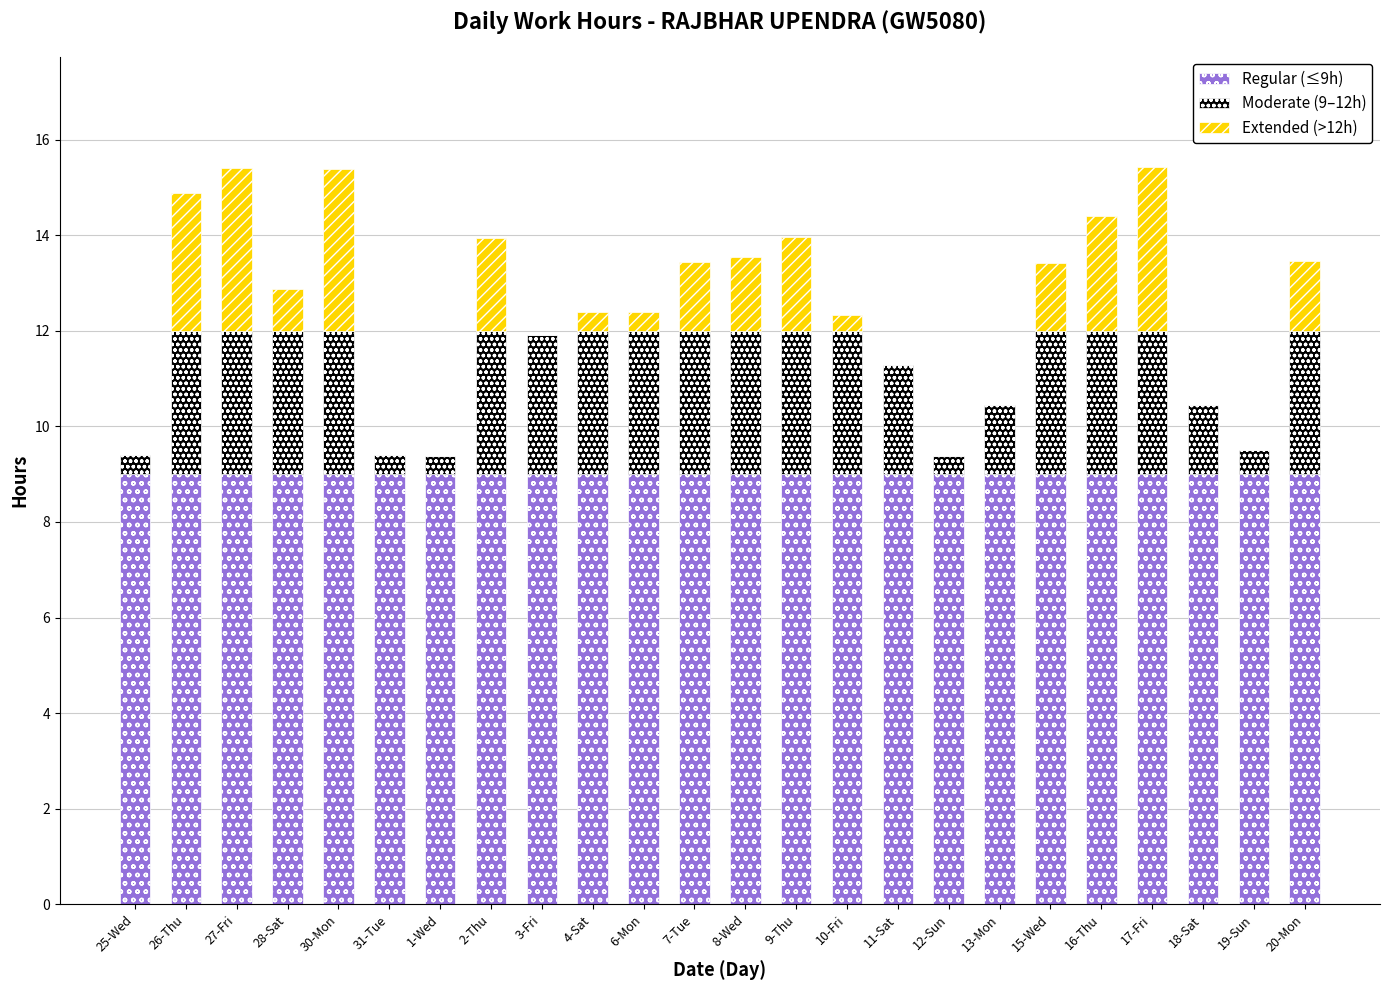

What is the total value across all series at 12-Sun?

9.4